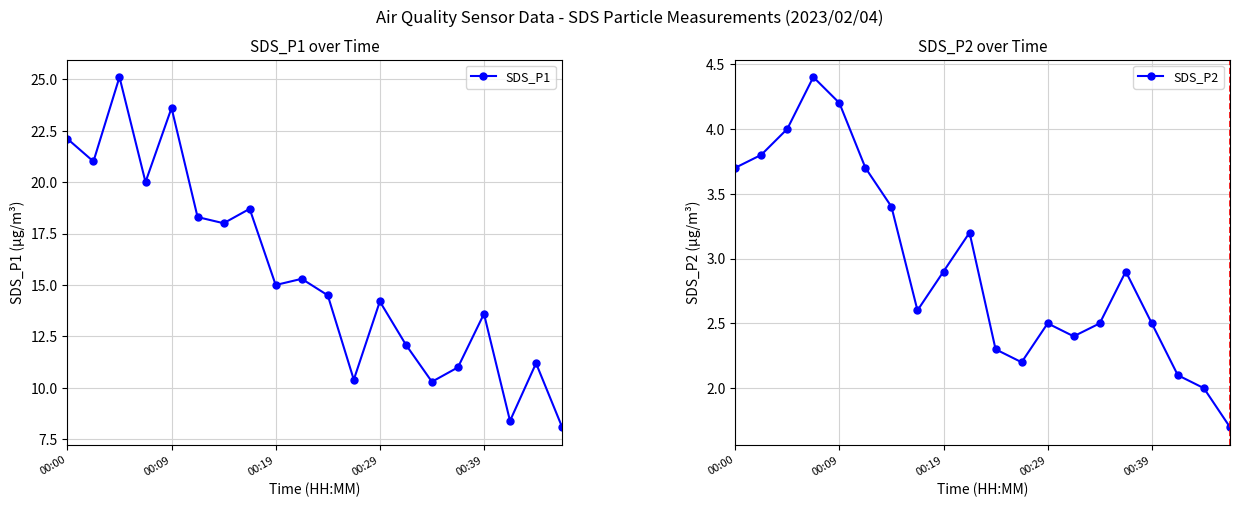

At how many categories does at least one series exceed 2?

20